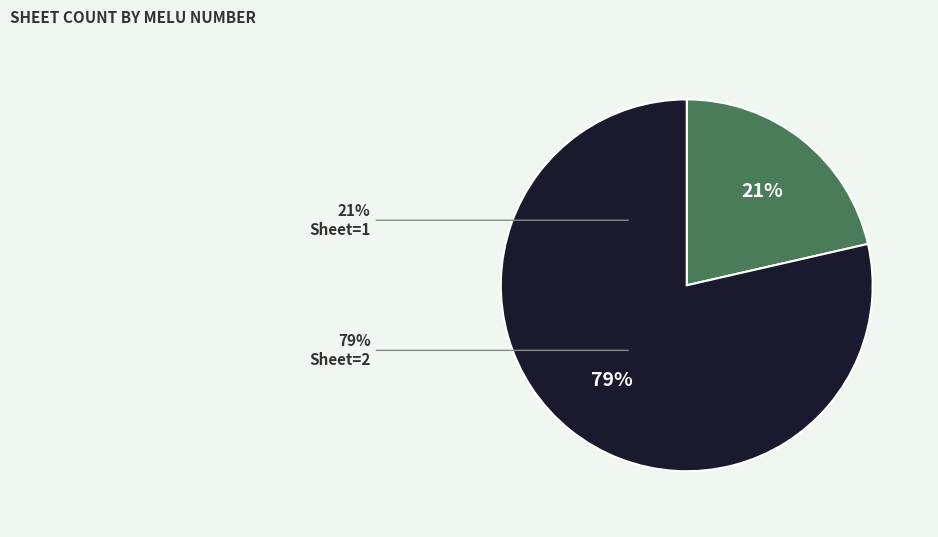

The MELUD122602a slice represents 1% of the pie. True or false?

False